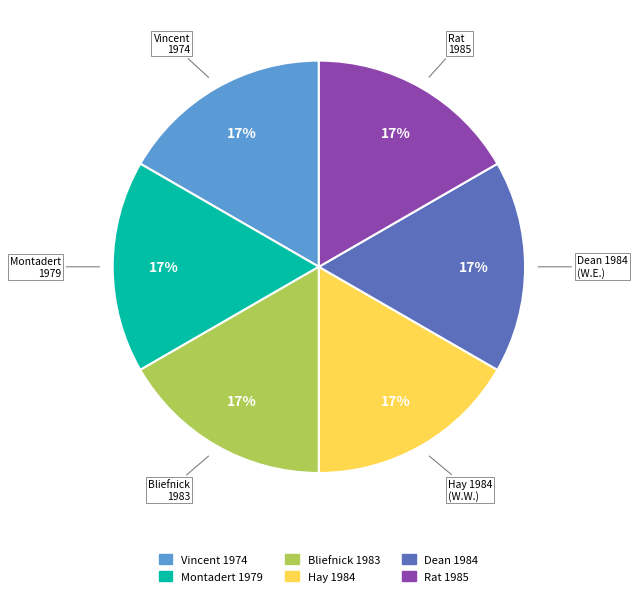

To the nearest percent, what percentage of the pie is Dean 1984?

17%